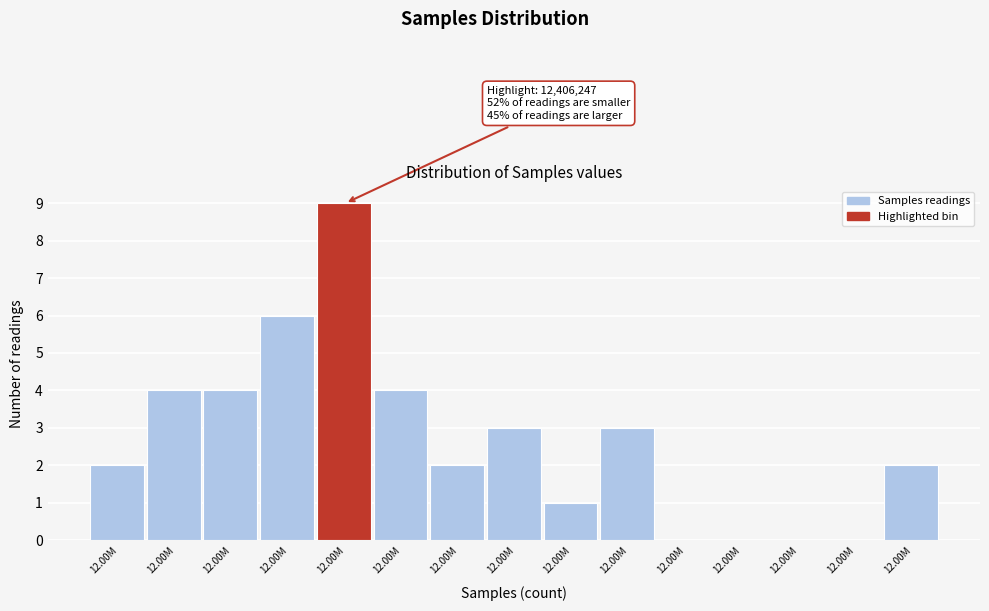

How many distinct data groups are displayed?

1